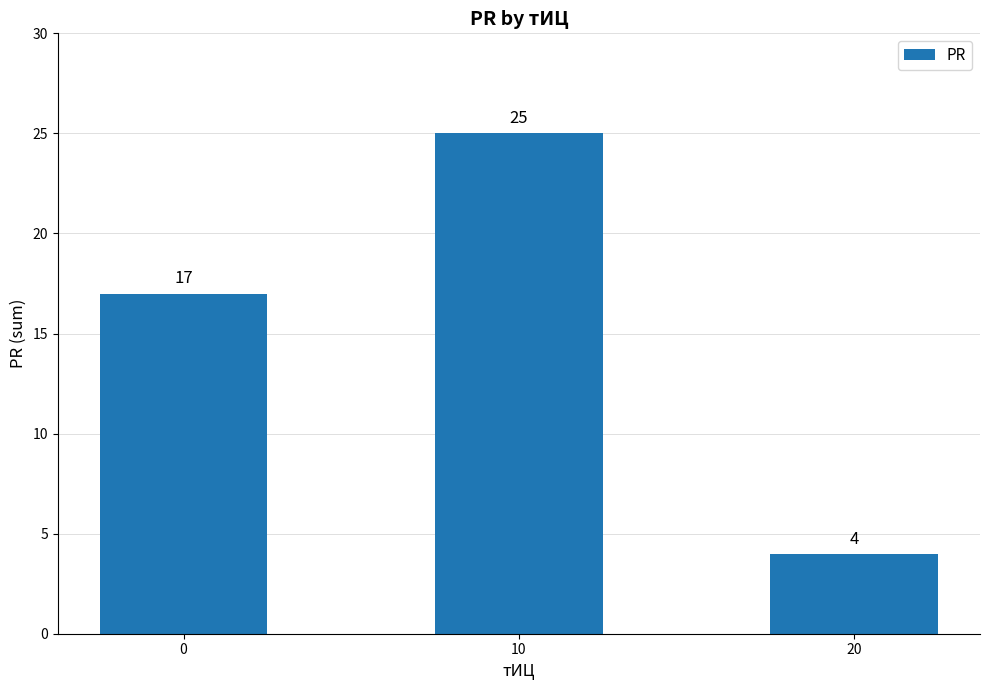

Are the bars horizontal?

No